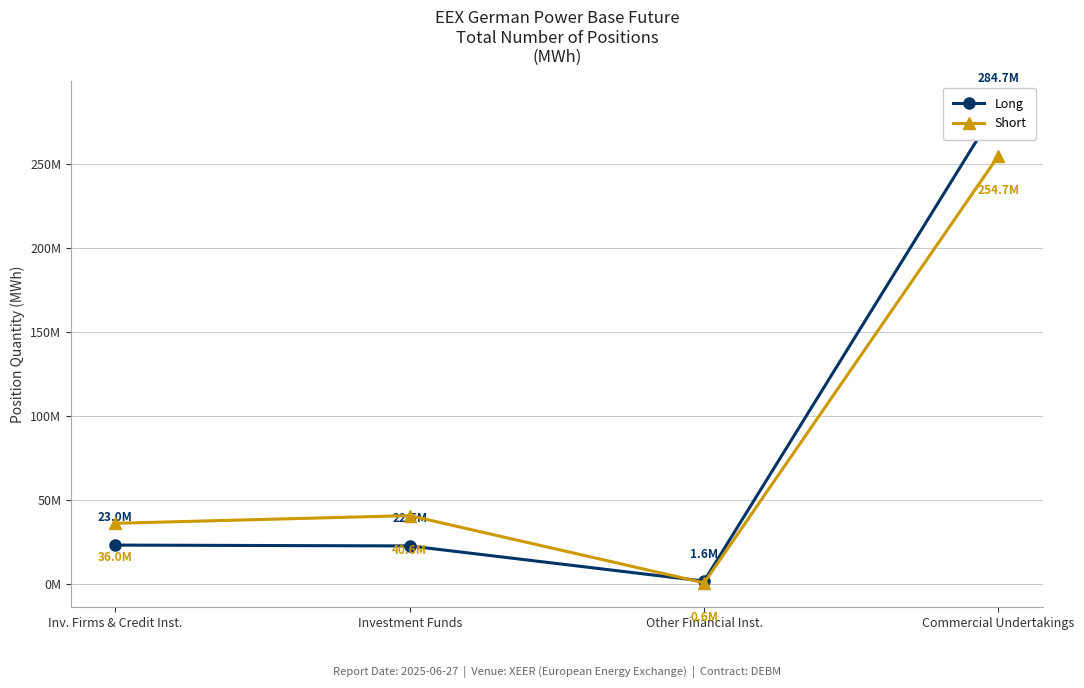

Where is Short nearest to the value 127635554?

Investment Funds